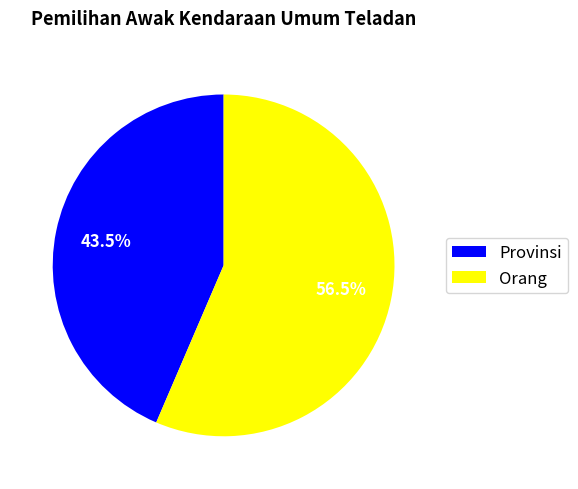

Rank the categories by value from lowest to highest.

Provinsi, Orang